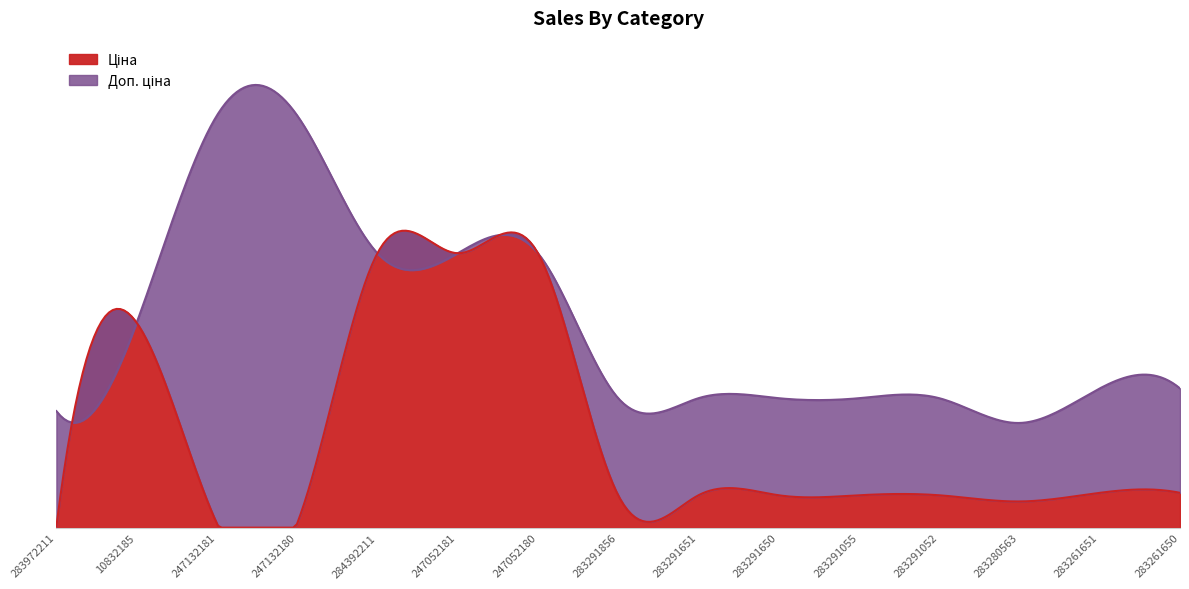

The value of Доп. ціна at 283291052 is 812.3. True or false?

False